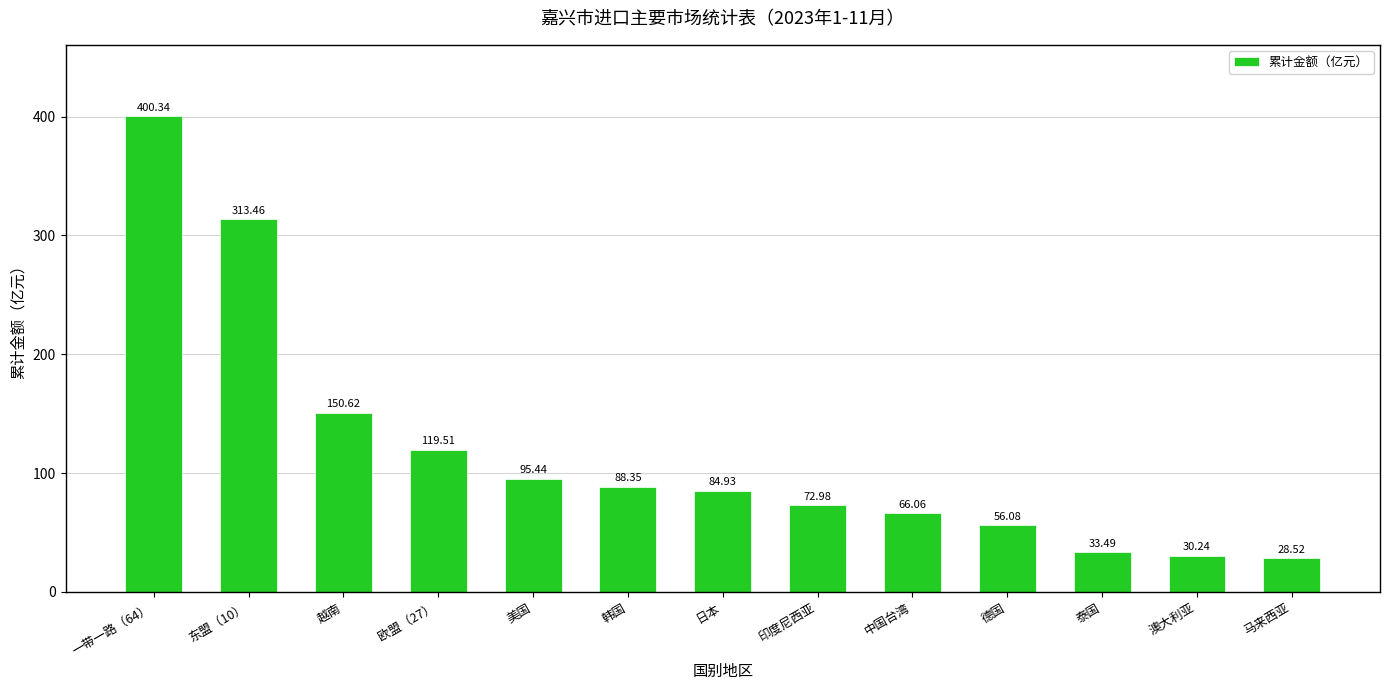

Is it true that the value at 泰国 is 33.5?

True